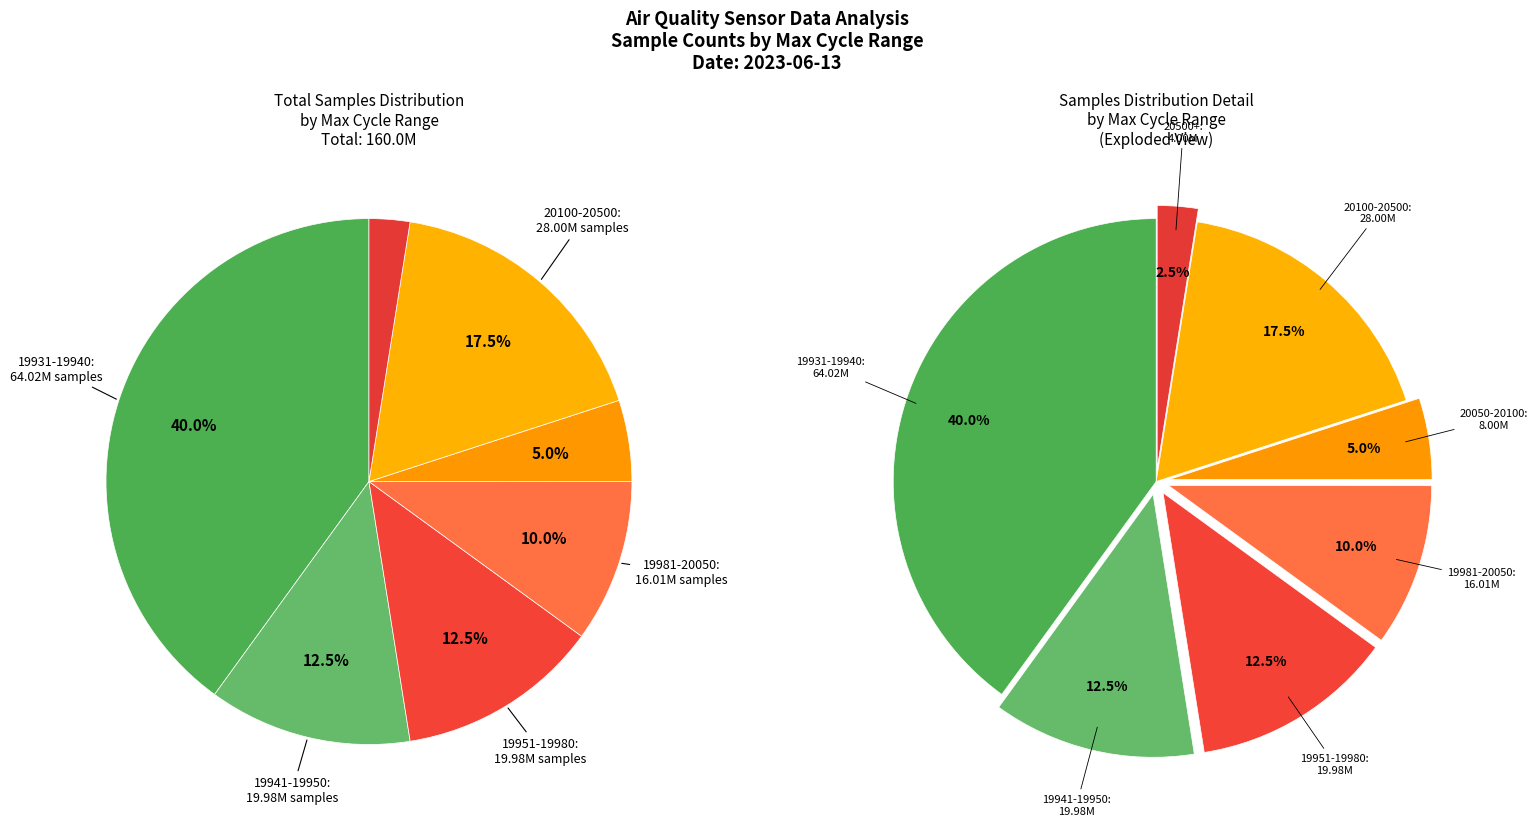

Does 29 represent more than half of the total?

No